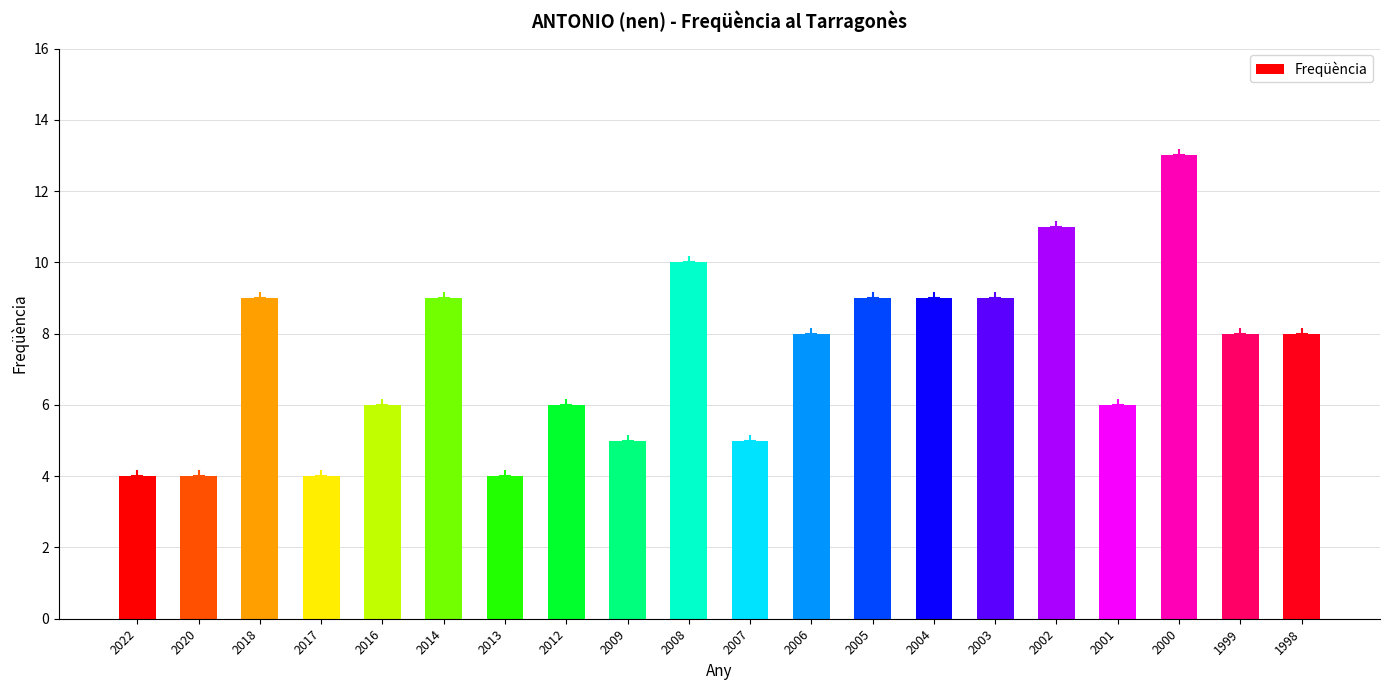

Count the values in the range 5 to 9.

13